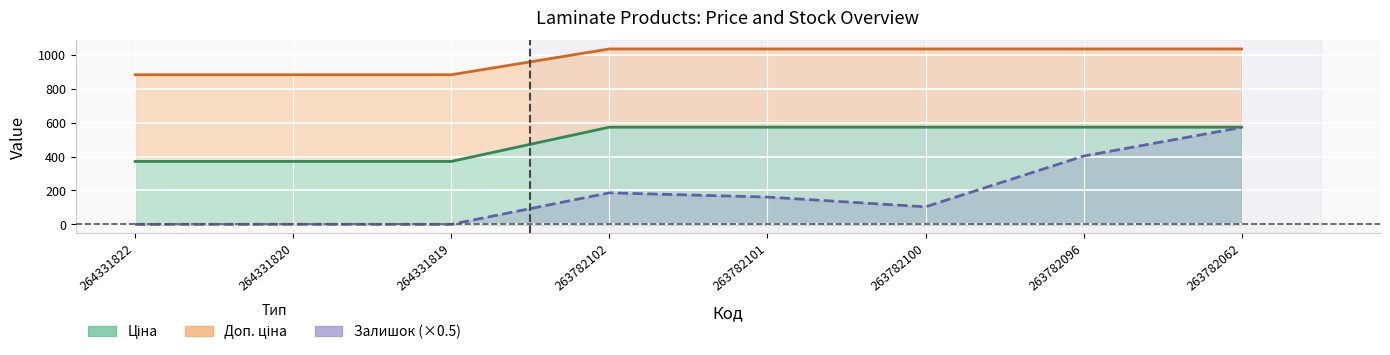

Is it true that Ціна equals 180.3 at 264331819?

False